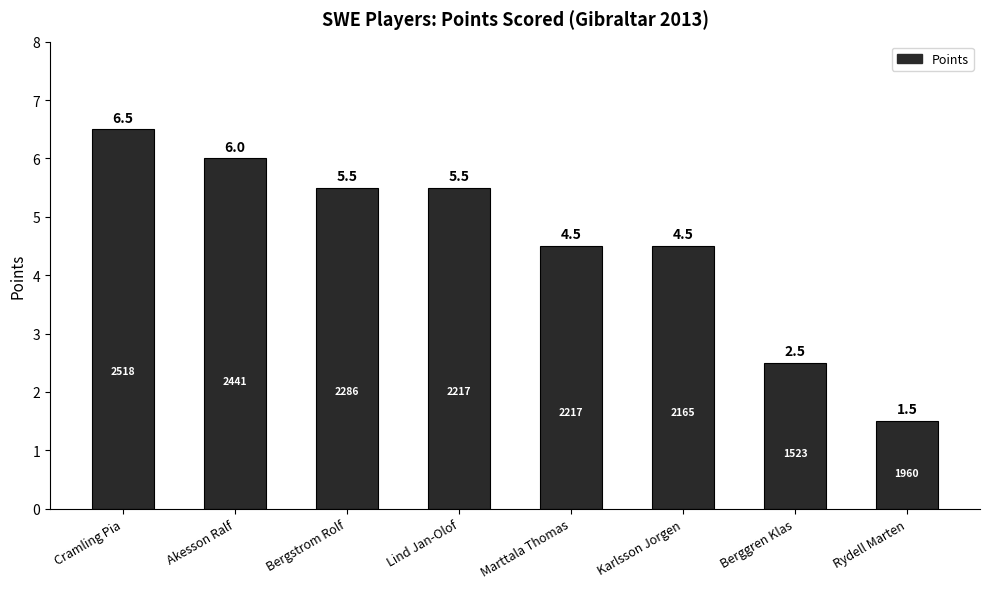

Reading left to right, what are all the values shown in this chart?

Cramling Pia=6.5	Akesson Ralf=6.0	Bergstrom Rolf=5.5	Lind Jan-Olof=5.5	Marttala Thomas=4.5	Karlsson Jorgen=4.5	Berggren Klas=2.5	Rydell Marten=1.5